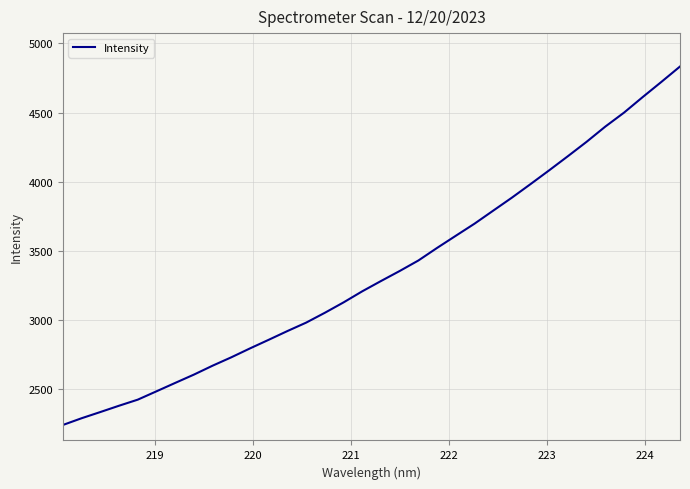

What is the difference between the maximum and minimum values?

2592.9